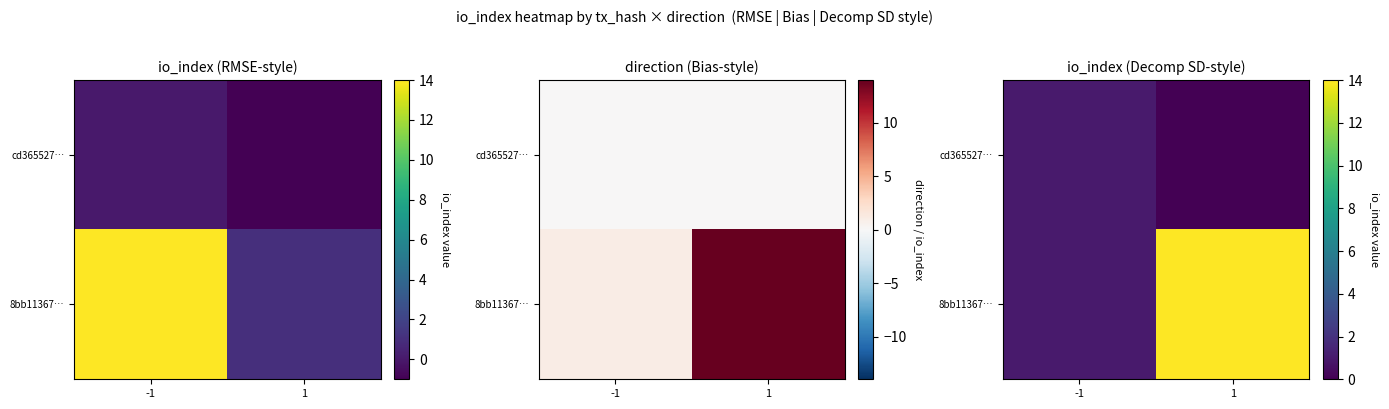

Which label corresponds to the largest value in the chart?

1